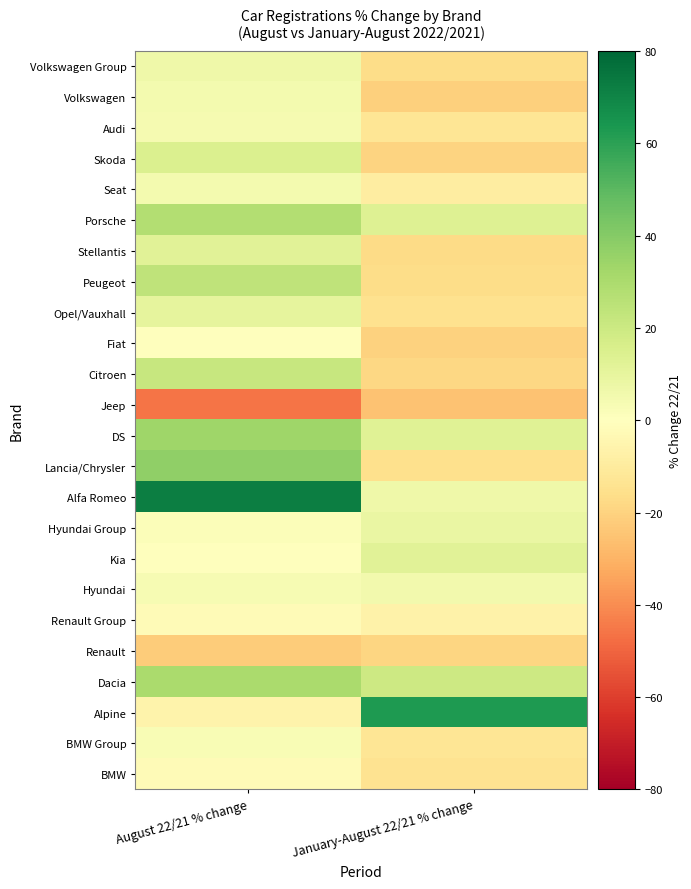

At which category is the sum across all series the highest?

August 22/21 % change